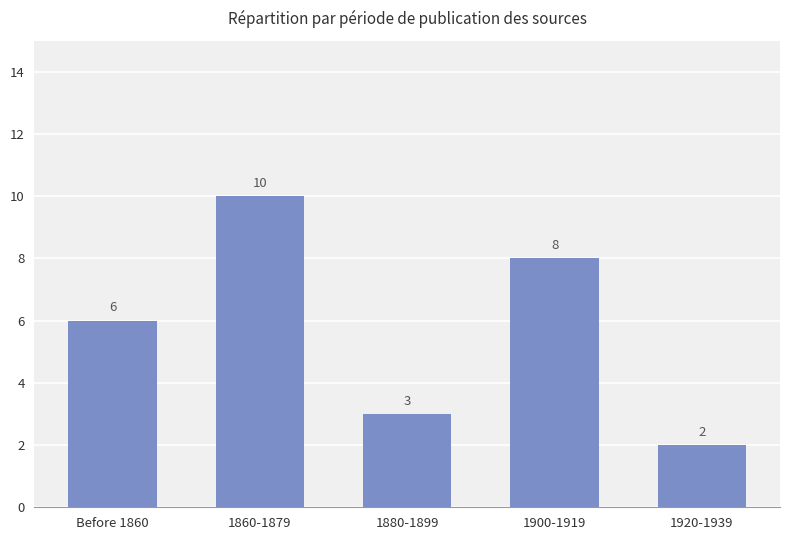

At which category does the chart reach its peak across all series?

1860-1879